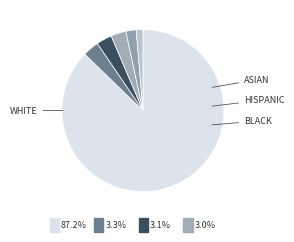

How many segments does this pie chart have?

6